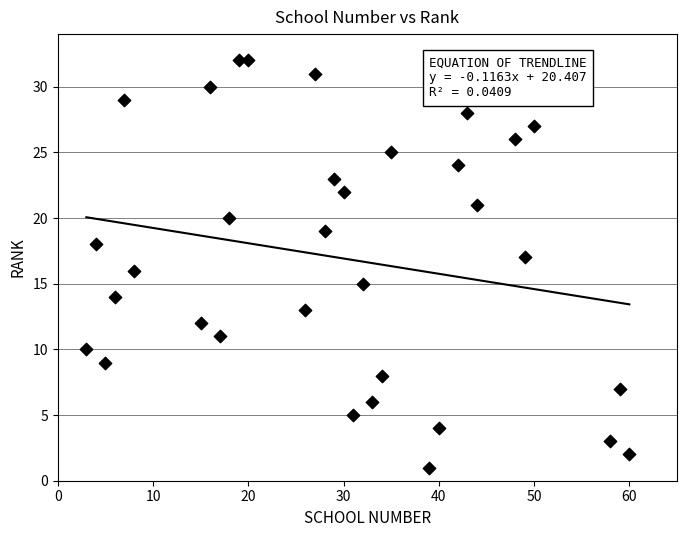

What is the range of Y values (max minus min)?

31